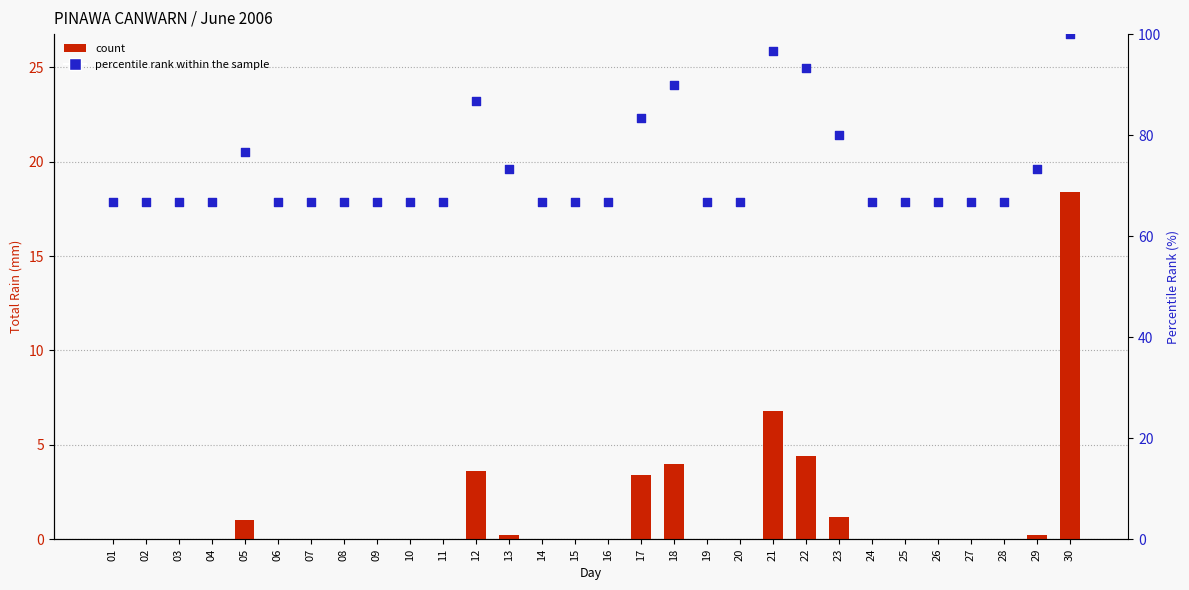

Which series contains the lowest Y value?

count